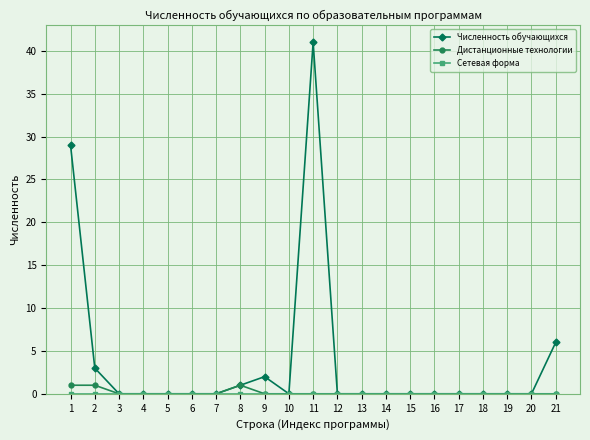

How many series are shown in this chart?

3